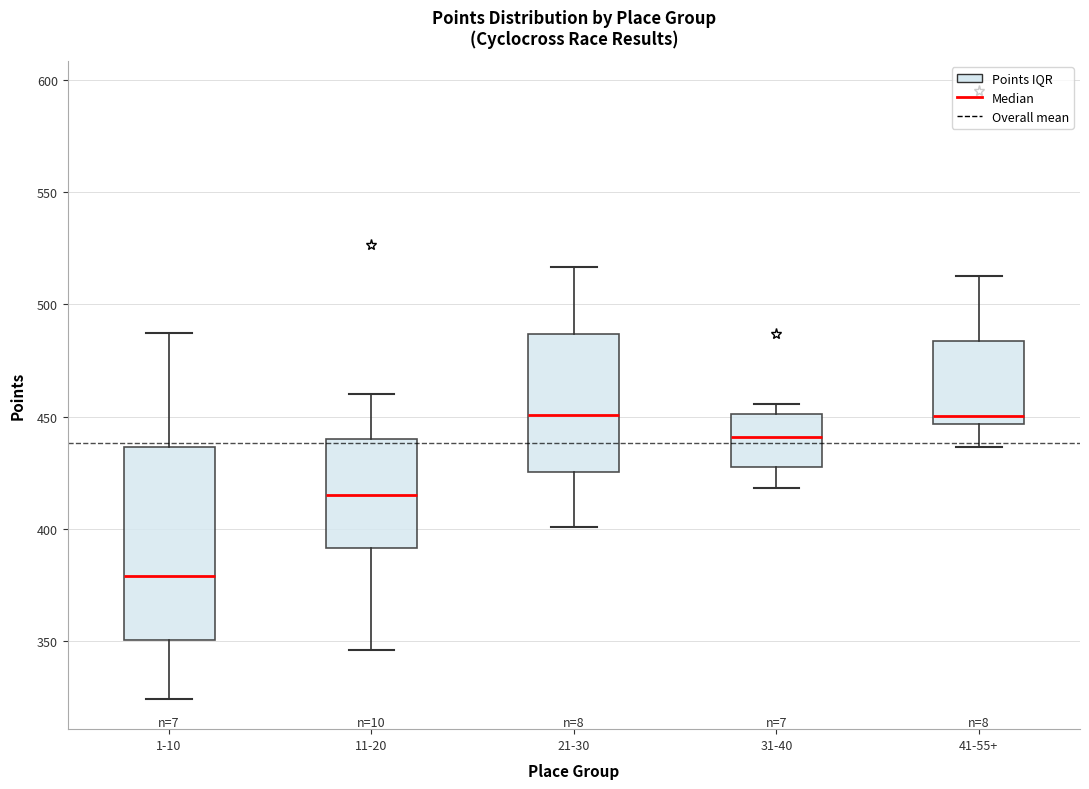

Where is the lower edge of the box for 41-55+ on the y-axis? The values are not printed on the chart, so give them approximately, as read against the axis.

445